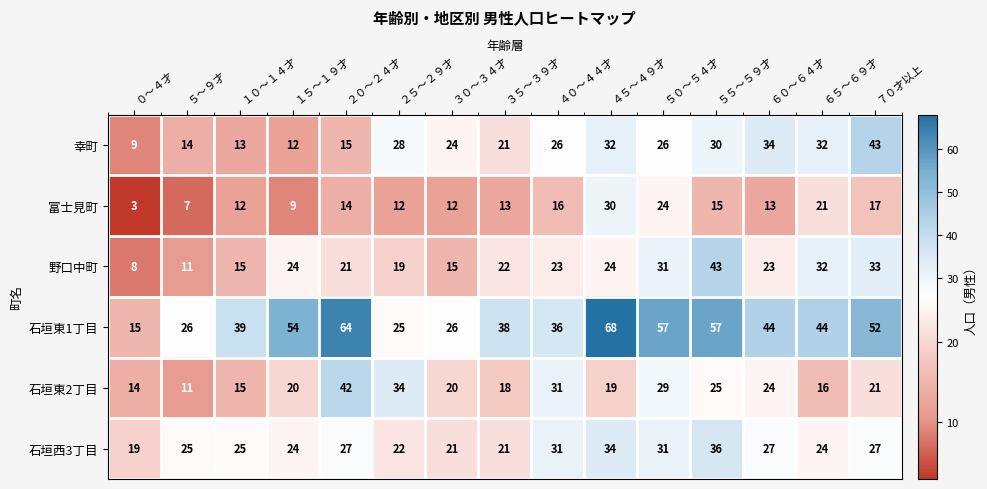

Which series has the widest spread of values?

石垣東1丁目